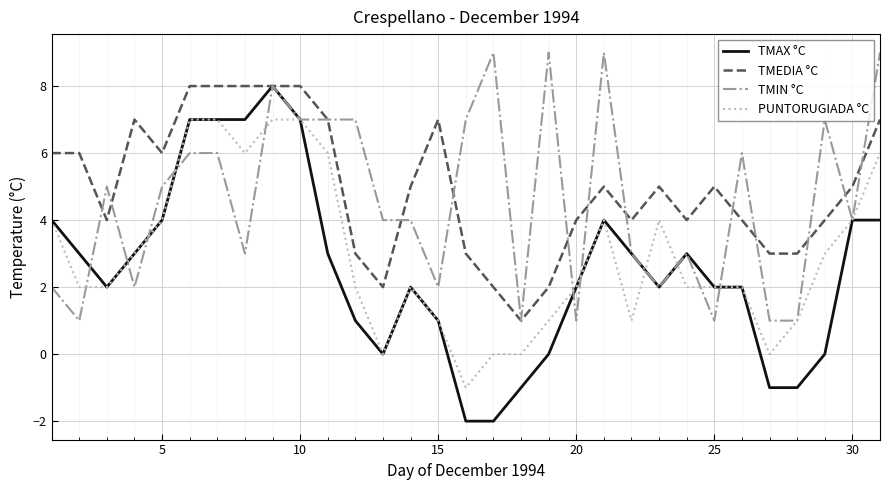

What is the highest value of the TMIN °C series?

9